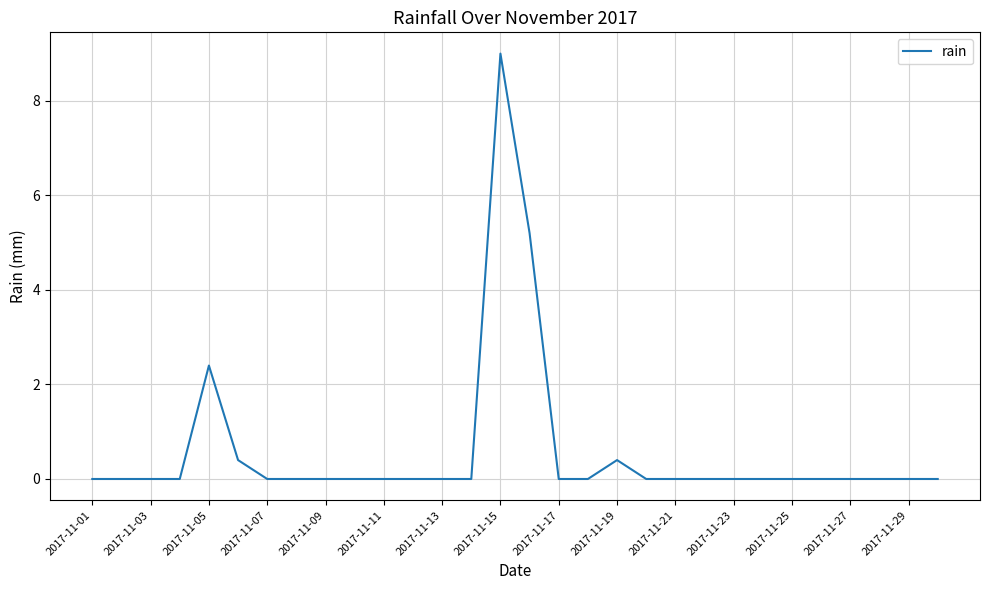

What is the greatest value displayed?

9.0